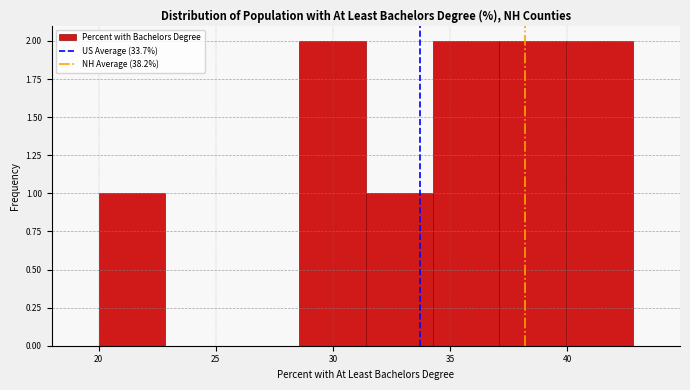

Reading left to right, transcribe this chart: for each bar, give the range it covers on the x-axis and its height. Neither the bar edges nor the heights are printed on the chart, so give them approximately, as read against the axes.

20.00 to 22.85: 1
22.85 to 25.70: 0
25.70 to 28.55: 0
28.55 to 31.40: 2
31.40 to 34.25: 1
34.25 to 37.10: 2
37.10 to 39.95: 2
39.95 to 42.80: 2